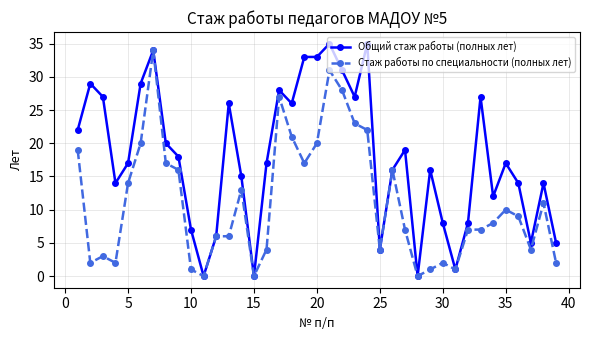

Which series has the widest spread of values?

Общий стаж работы (полных лет)